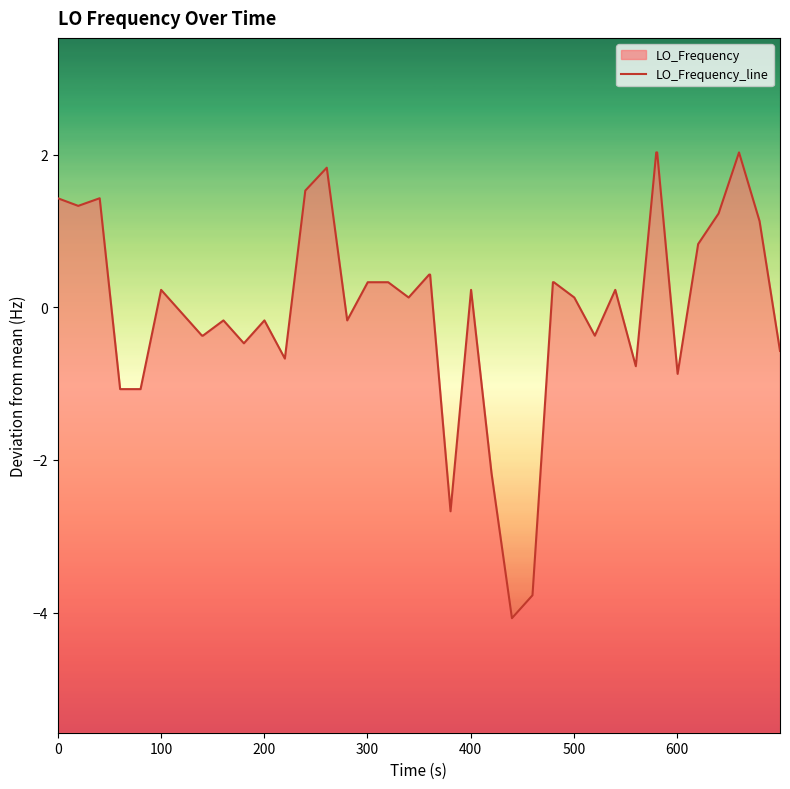

The value at 12 is -0.2. True or false?

False